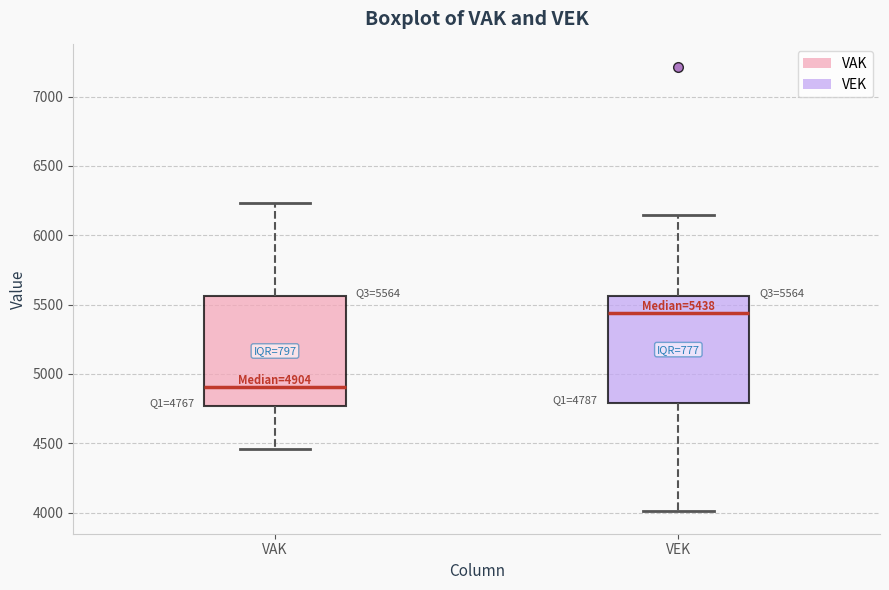

Which box has the highest median line?

VEK